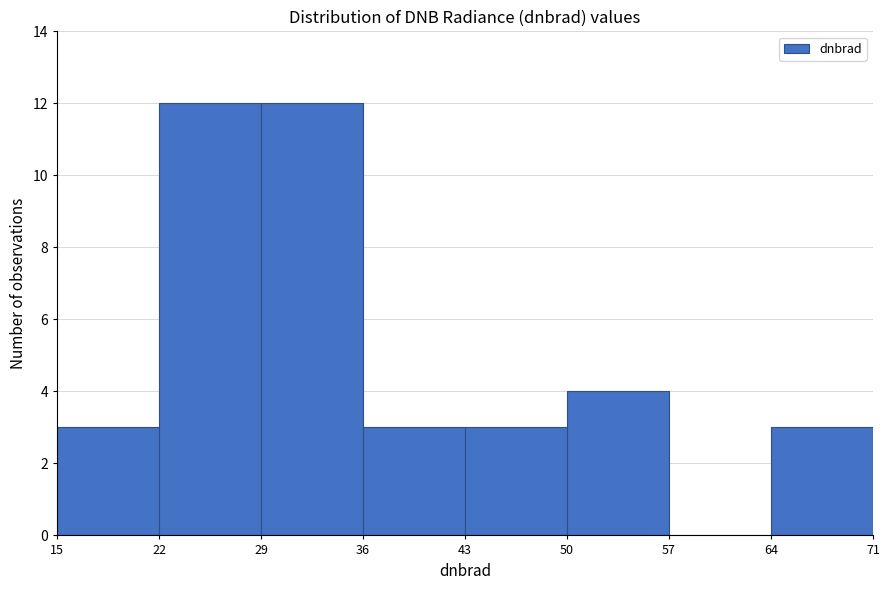

What is the height of the bar covering 64 to 71 on the x-axis? The values are not printed on the chart, so give them approximately, as read against the axis.

3